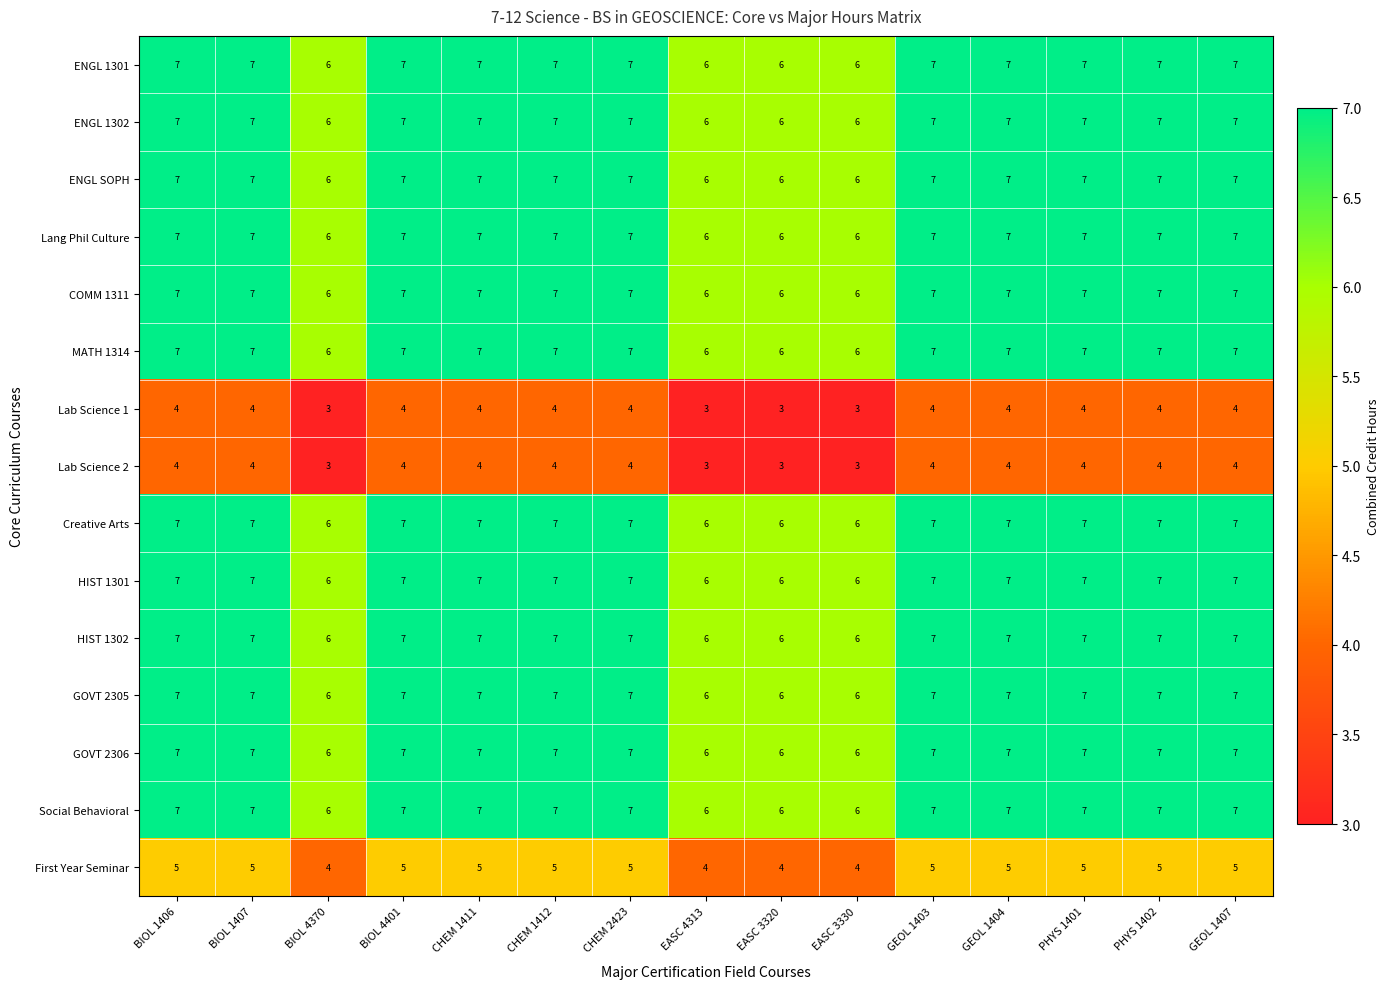

What is the total value across all series at CHEM 1411?

97